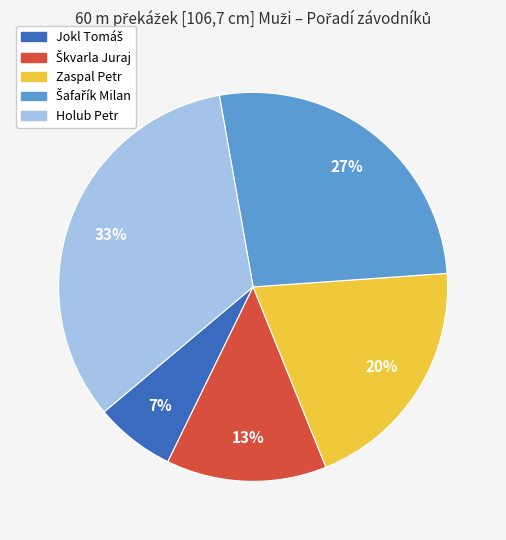

Which category has the biggest portion of the pie?

Holub Petr